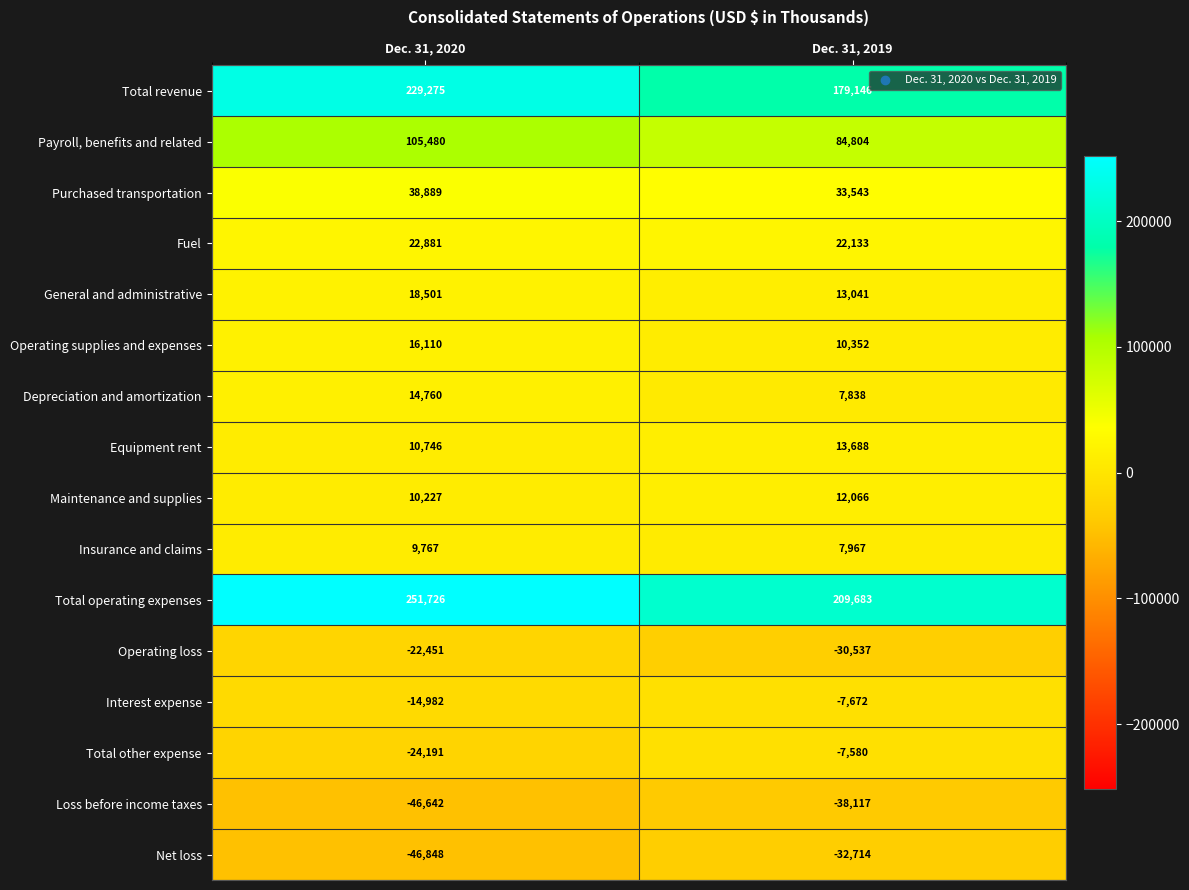

What is the difference between the maximum and minimum values in the Loss before income taxes series?

8525